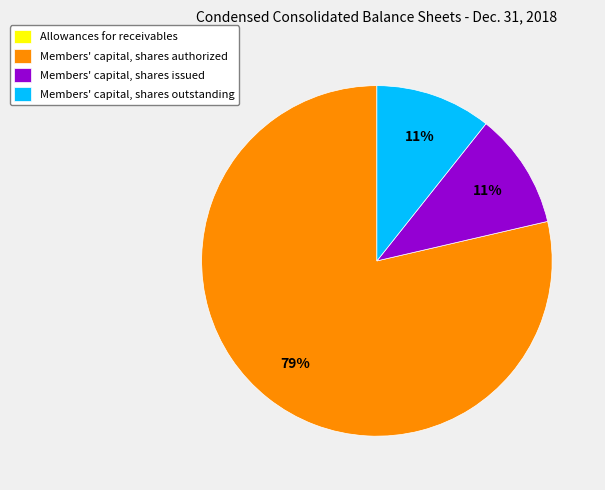

Which slice is the largest?

Members' capital, shares authorized